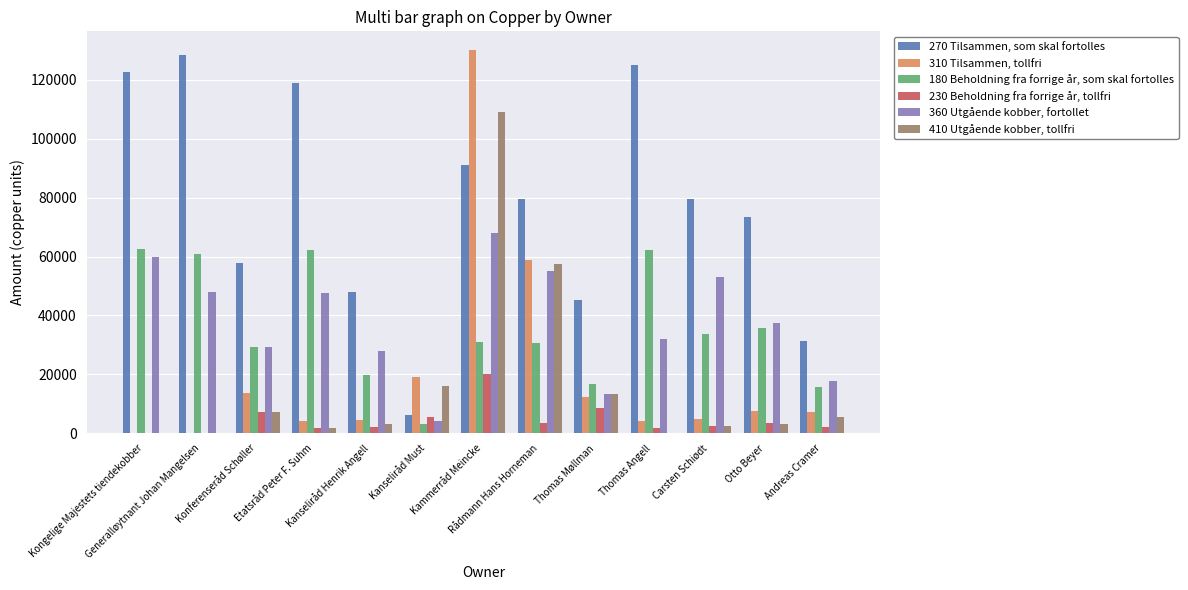

What is the highest value of the 180 Beholdning fra forrige år, som skal fortolles series?

62462